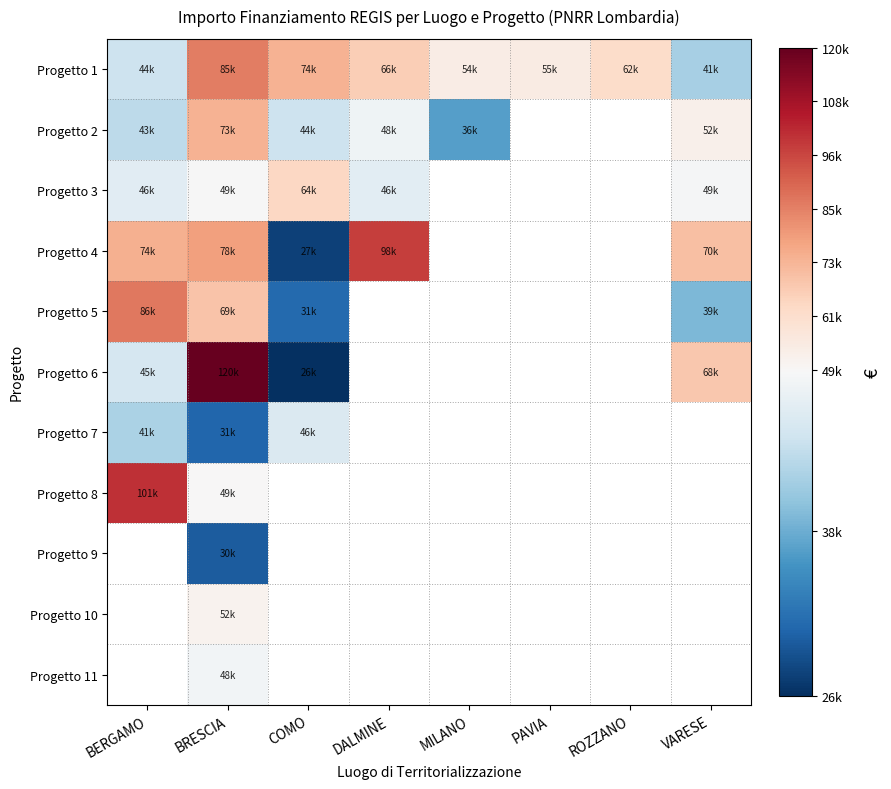

Between ROZZANO and VARESE, which series saw the biggest shift?

Progetto 1